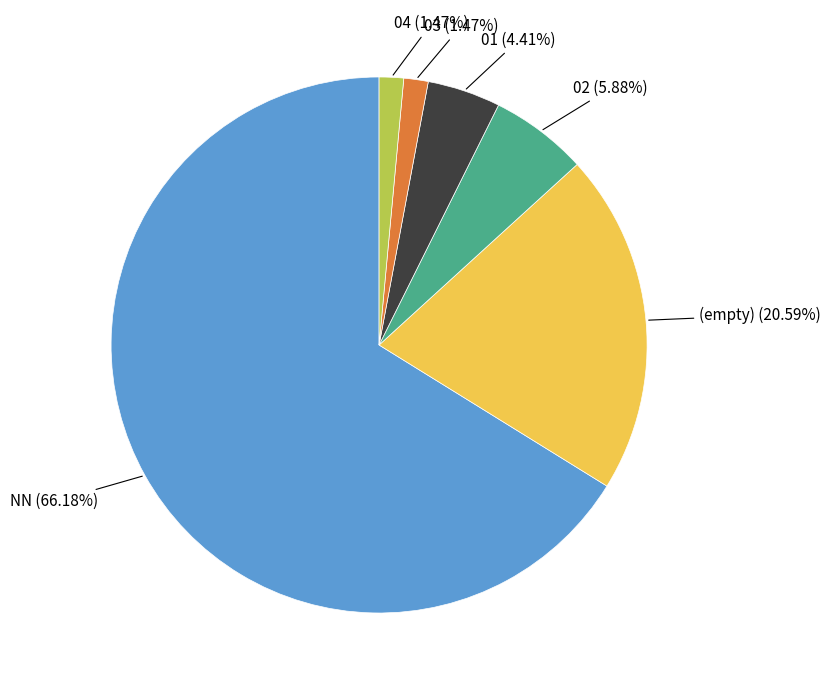

Is there any slice that represents more than half of the pie?

Yes